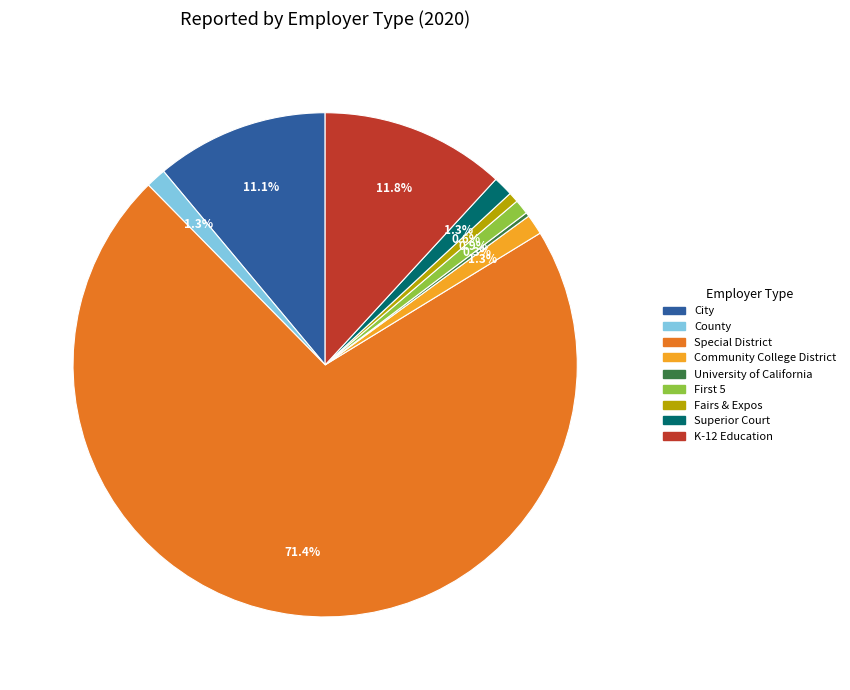

What portion of the pie excludes Special District?

28.6%